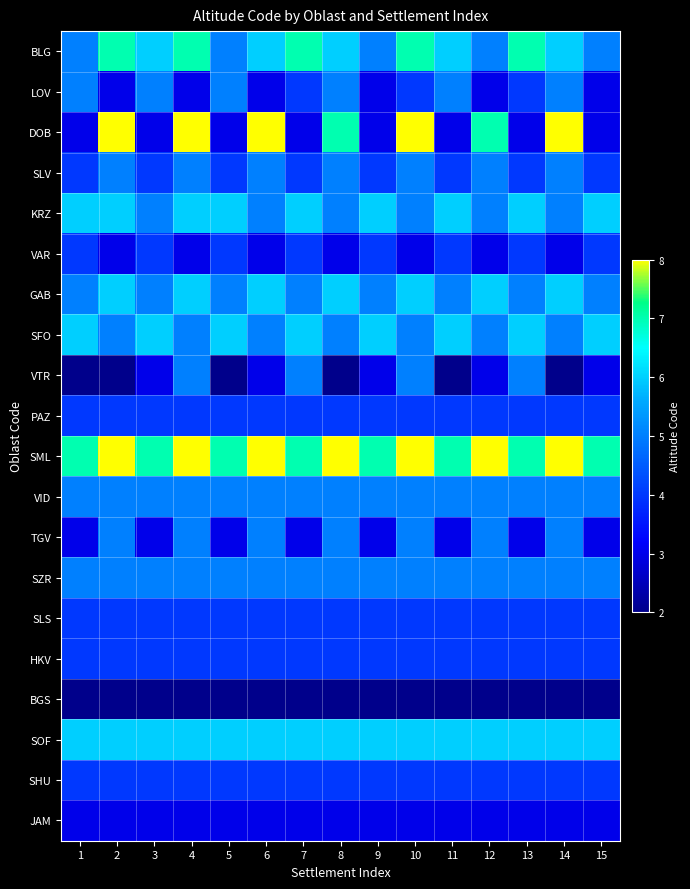

Reading left to right, transcribe all the data shown in this chart.

BLG: 1=5	2=7	3=6	4=7	5=5	6=6	7=7	8=6	9=5	10=7	11=6	12=5	13=7	14=6	15=5
LOV: 1=5	2=3	3=5	4=3	5=5	6=3	7=4	8=5	9=3	10=4	11=5	12=3	13=4	14=5	15=3
DOB: 1=3	2=8	3=3	4=8	5=3	6=8	7=3	8=7	9=3	10=8	11=3	12=7	13=3	14=8	15=3
SLV: 1=4	2=5	3=4	4=5	5=4	6=5	7=4	8=5	9=4	10=5	11=4	12=5	13=4	14=5	15=4
KRZ: 1=6	2=6	3=5	4=6	5=6	6=5	7=6	8=5	9=6	10=5	11=6	12=5	13=6	14=5	15=6
VAR: 1=4	2=3	3=4	4=3	5=4	6=3	7=4	8=3	9=4	10=3	11=4	12=3	13=4	14=3	15=4
GAB: 1=5	2=6	3=5	4=6	5=5	6=6	7=5	8=6	9=5	10=6	11=5	12=6	13=5	14=6	15=5
SFO: 1=6	2=5	3=6	4=5	5=6	6=5	7=6	8=5	9=6	10=5	11=6	12=5	13=6	14=5	15=6
VTR: 1=2	2=2	3=3	4=5	5=2	6=3	7=5	8=2	9=3	10=5	11=2	12=3	13=5	14=2	15=3
PAZ: 1=4	2=4	3=4	4=4	5=4	6=4	7=4	8=4	9=4	10=4	11=4	12=4	13=4	14=4	15=4
SML: 1=7	2=8	3=7	4=8	5=7	6=8	7=7	8=8	9=7	10=8	11=7	12=8	13=7	14=8	15=7
VID: 1=5	2=5	3=5	4=5	5=5	6=5	7=5	8=5	9=5	10=5	11=5	12=5	13=5	14=5	15=5
TGV: 1=3	2=5	3=3	4=5	5=3	6=5	7=3	8=5	9=3	10=5	11=3	12=5	13=3	14=5	15=3
SZR: 1=5	2=5	3=5	4=5	5=5	6=5	7=5	8=5	9=5	10=5	11=5	12=5	13=5	14=5	15=5
SLS: 1=4	2=4	3=4	4=4	5=4	6=4	7=4	8=4	9=4	10=4	11=4	12=4	13=4	14=4	15=4
HKV: 1=4	2=4	3=4	4=4	5=4	6=4	7=4	8=4	9=4	10=4	11=4	12=4	13=4	14=4	15=4
BGS: 1=2	2=2	3=2	4=2	5=2	6=2	7=2	8=2	9=2	10=2	11=2	12=2	13=2	14=2	15=2
SOF: 1=6	2=6	3=6	4=6	5=6	6=6	7=6	8=6	9=6	10=6	11=6	12=6	13=6	14=6	15=6
SHU: 1=4	2=4	3=4	4=4	5=4	6=4	7=4	8=4	9=4	10=4	11=4	12=4	13=4	14=4	15=4
JAM: 1=3	2=3	3=3	4=3	5=3	6=3	7=3	8=3	9=3	10=3	11=3	12=3	13=3	14=3	15=3